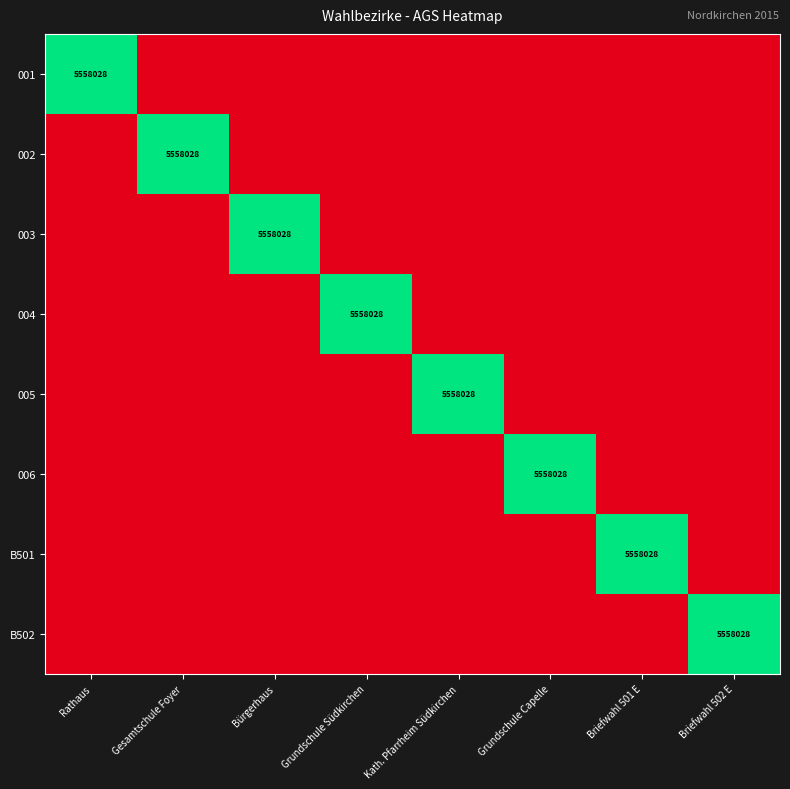

How many values in the B501 series exceed 0?

1